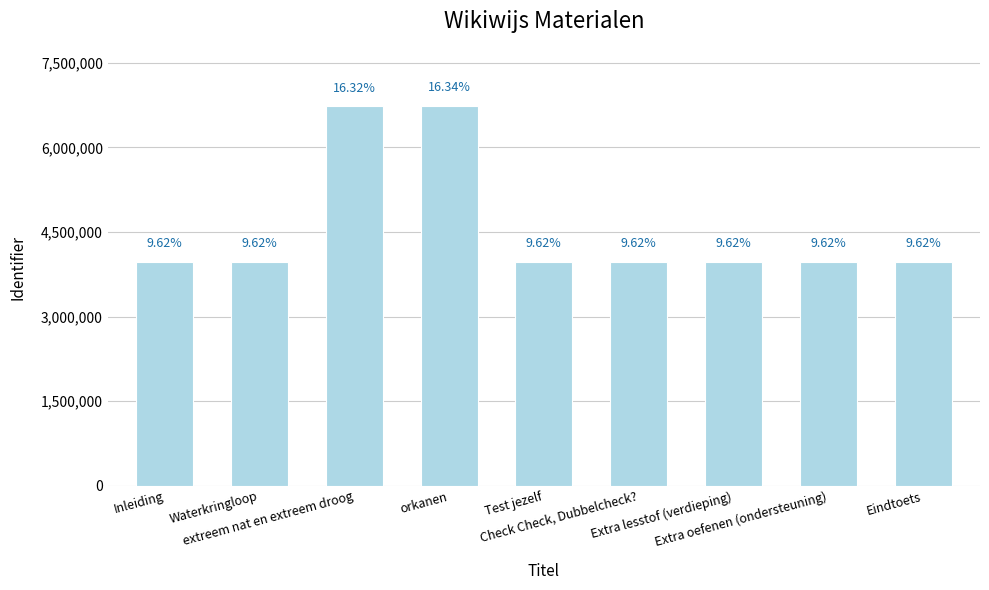

How many bars are there in total?

9